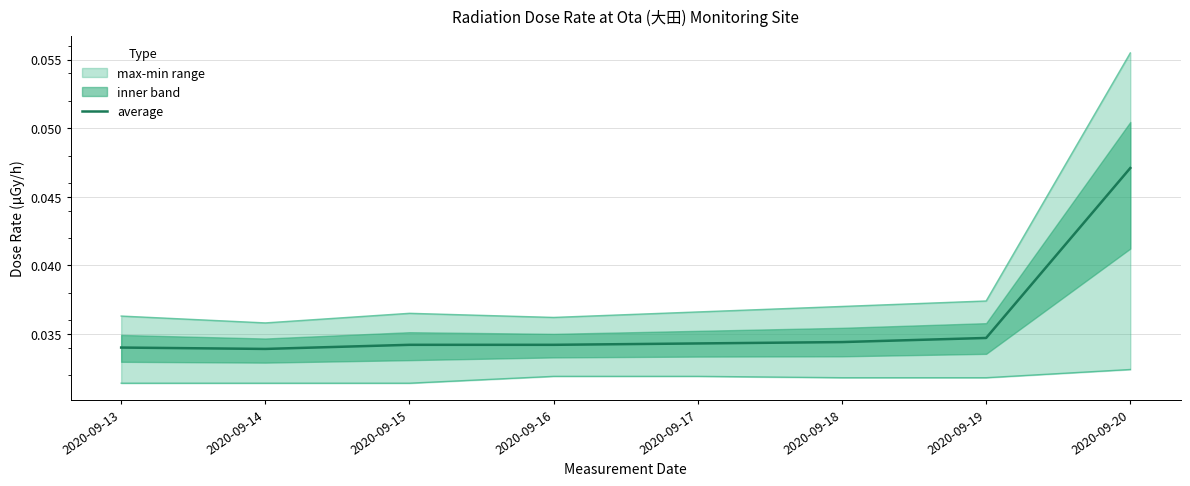

Which category has the highest value in the average series?

2020-09-20